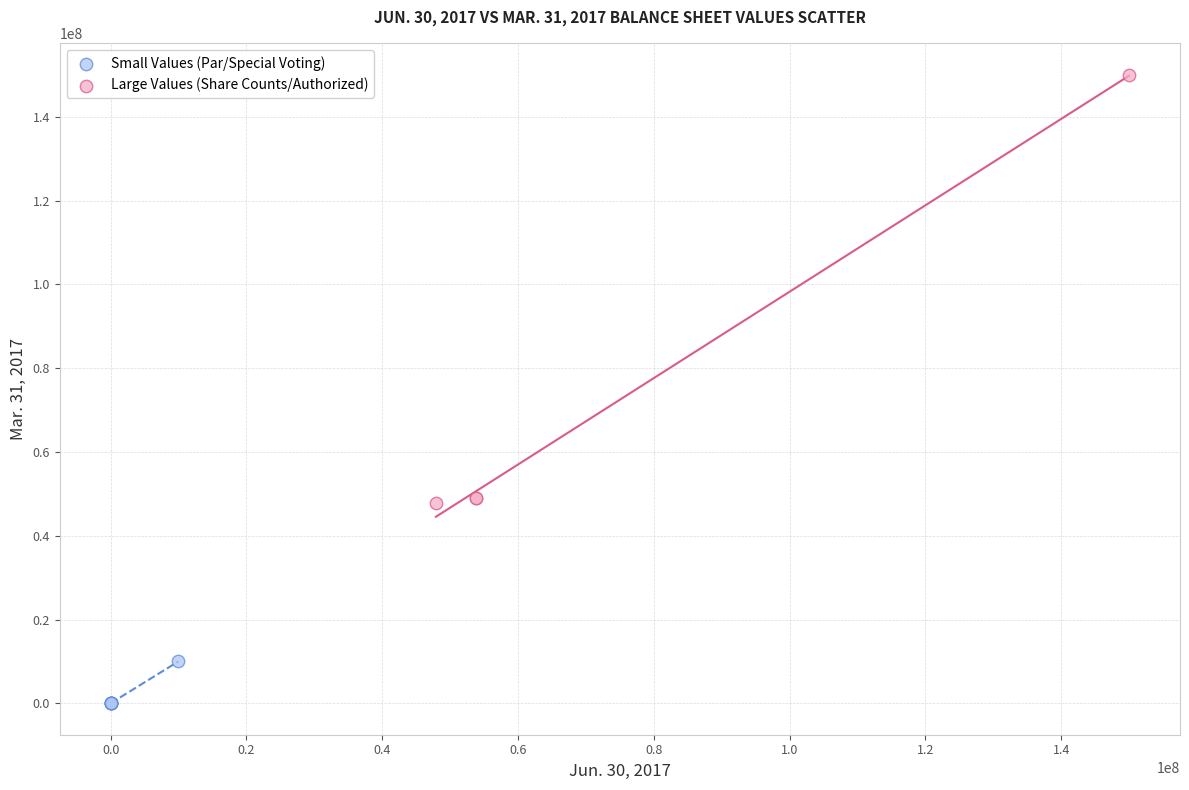

Which series contains the highest Y value?

Large Values (Share Counts/Authorized)